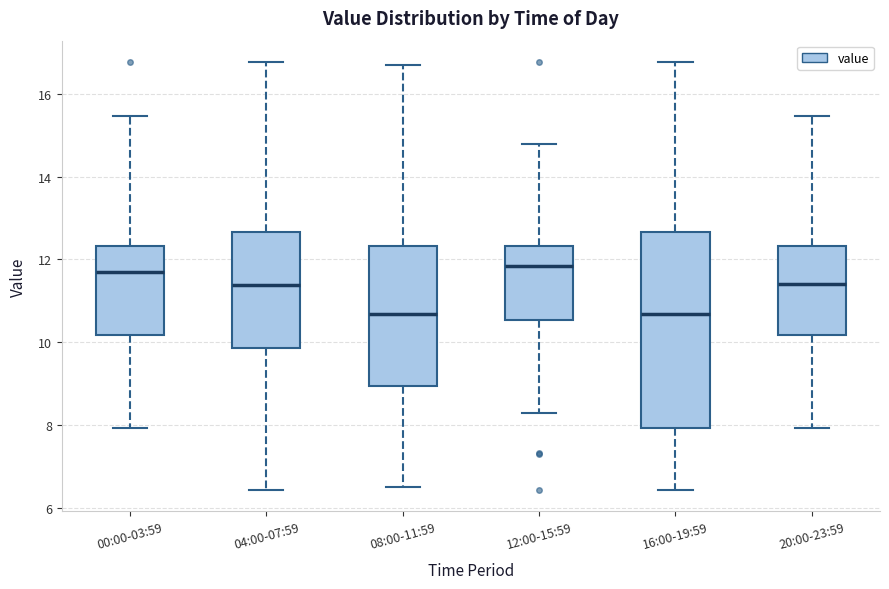

Where does the lower whisker of the box for 20:00-23:59 end on the y-axis? The values are not printed on the chart, so give them approximately, as read against the axis.

8.0